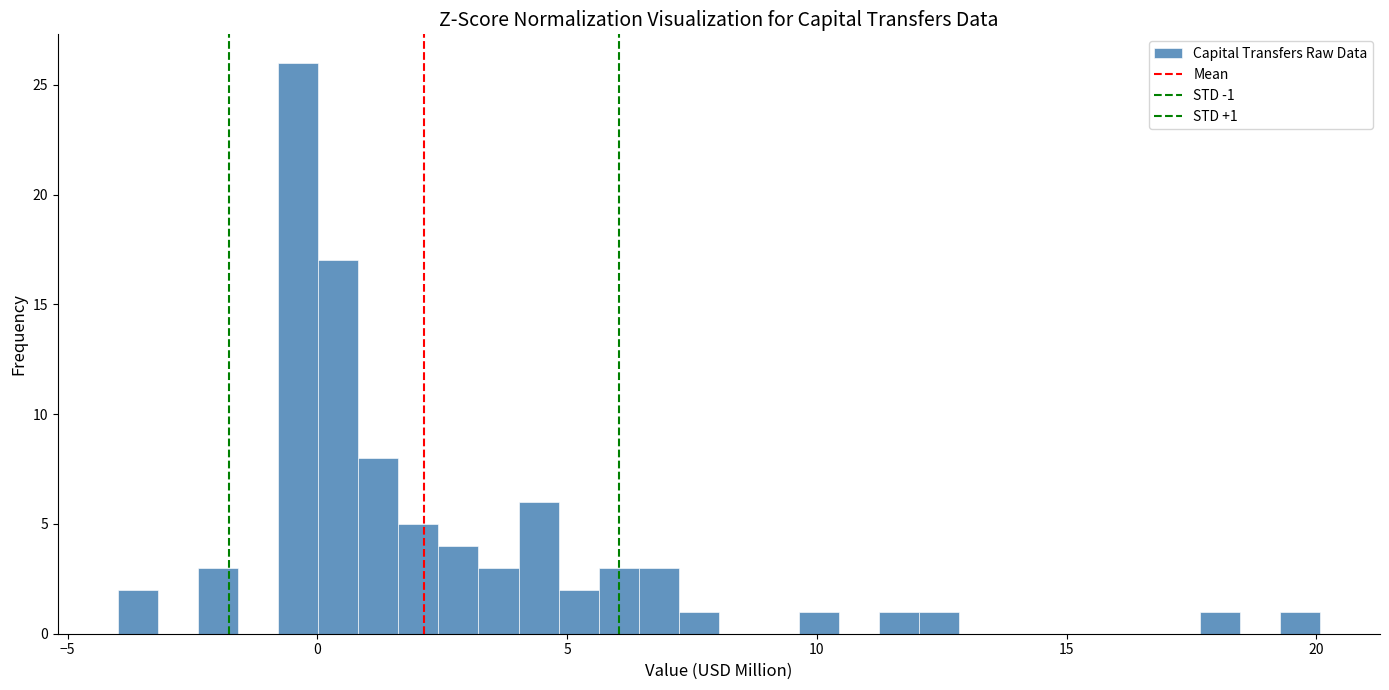

Around what value on the x-axis is the tallest bar? Give the approximate position of its centre, as read against the axis.

-0.5